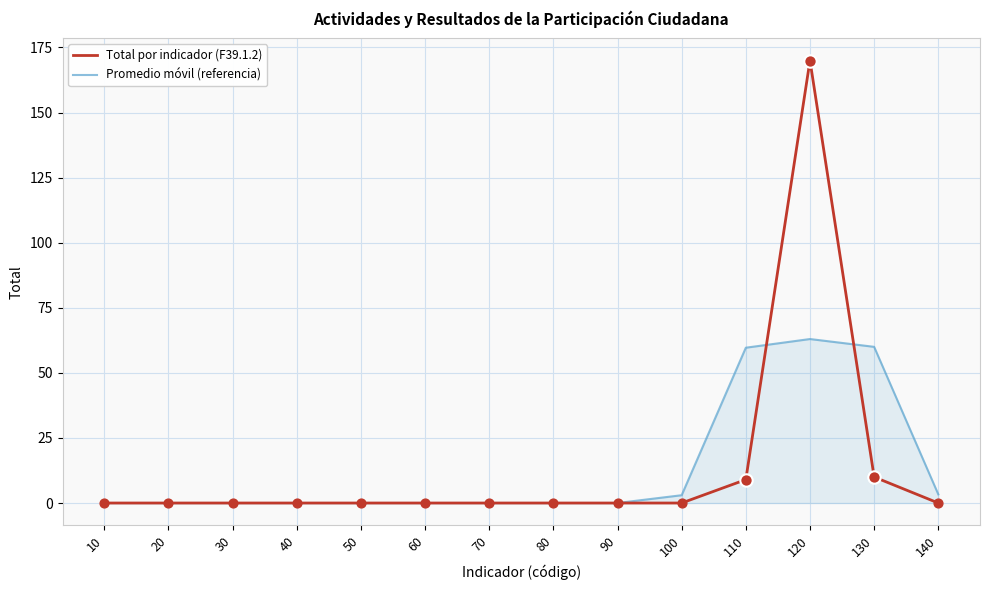

At which category is the sum across all series the highest?

120